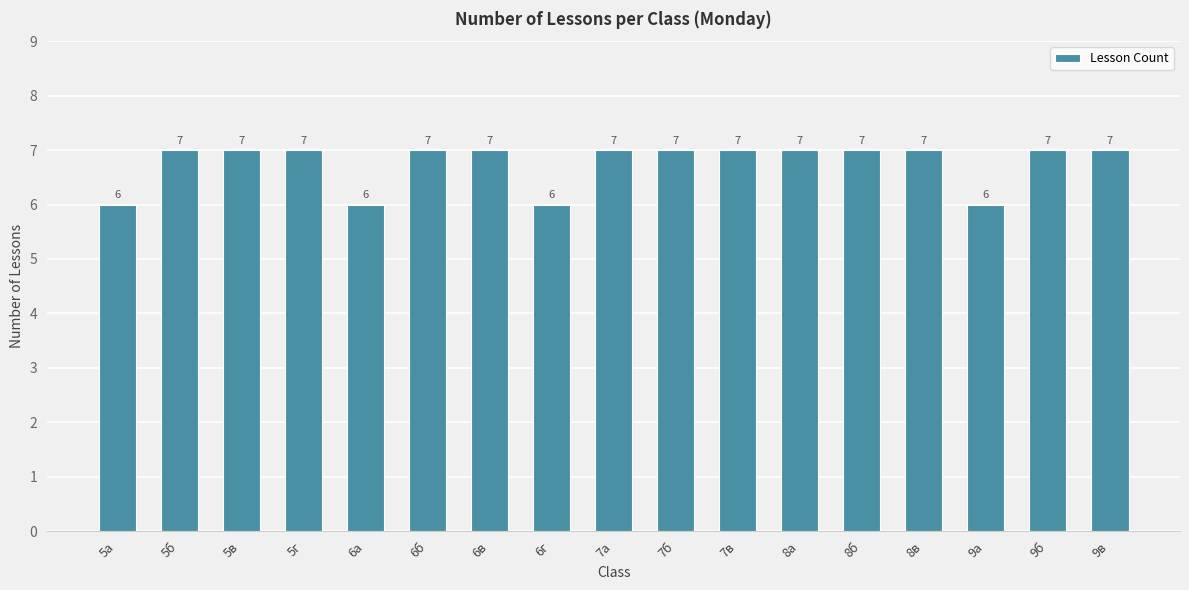

What position from the left is 6б?

6